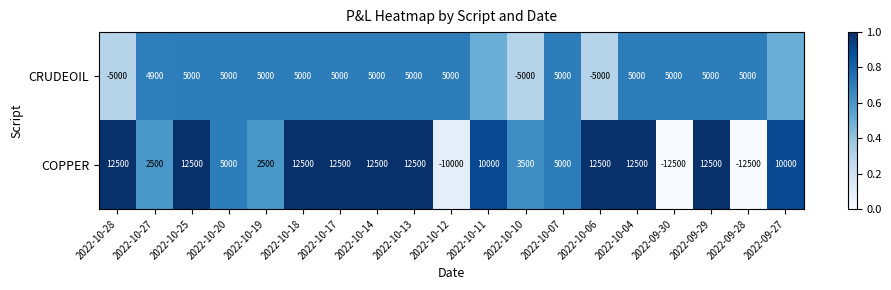

Is the value of COPPER at 2022-10-14 greater than the value of CRUDEOIL at 2022-10-10?

Yes